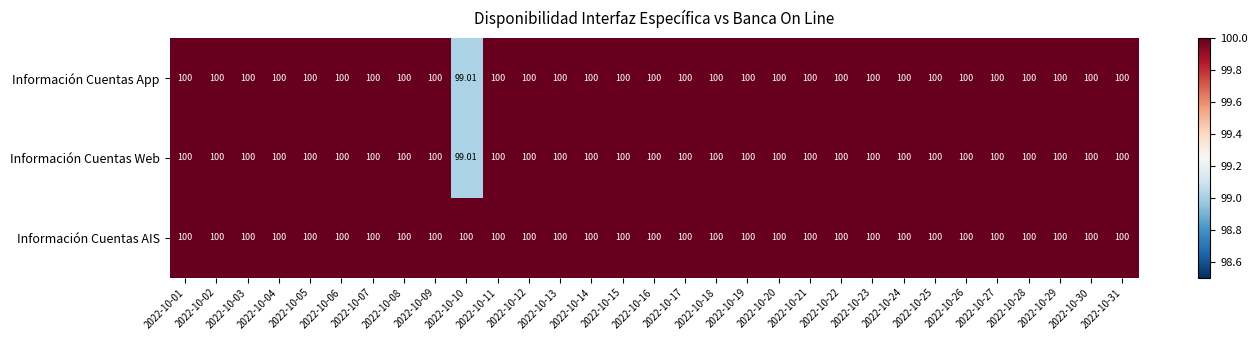

At how many categories does at least one series exceed 99?

31